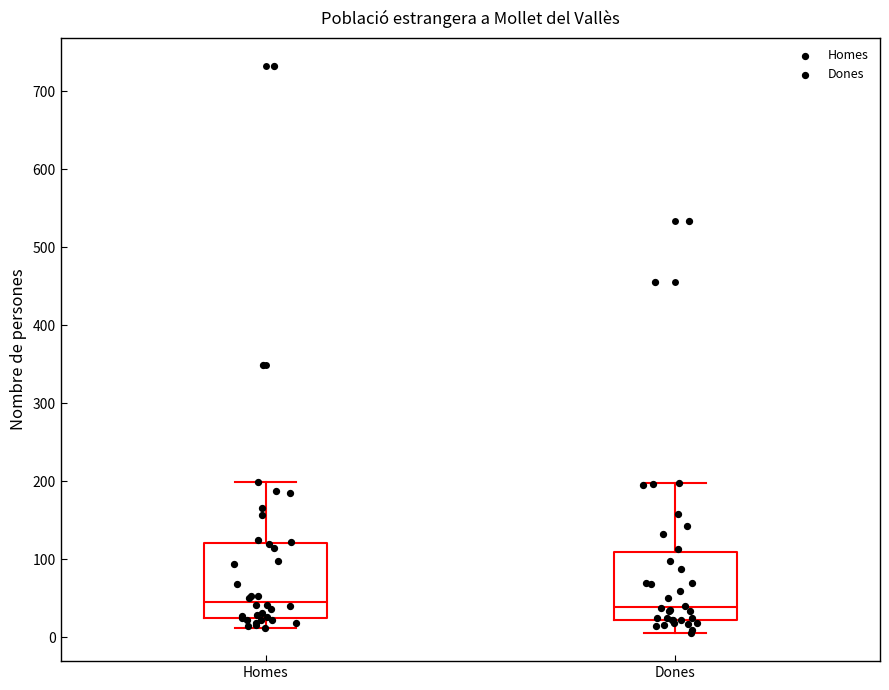

Where does the lower whisker of the box for Dones end on the y-axis? The values are not printed on the chart, so give them approximately, as read against the axis.

10